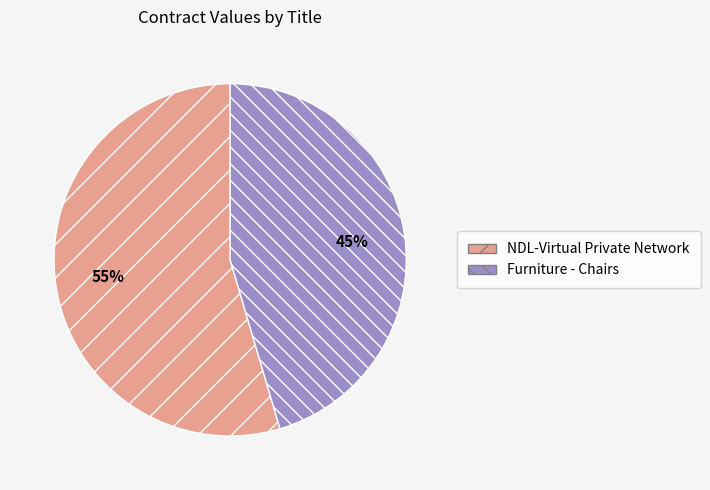

What is the largest slice in the pie chart?

NDL-Virtual Private Network